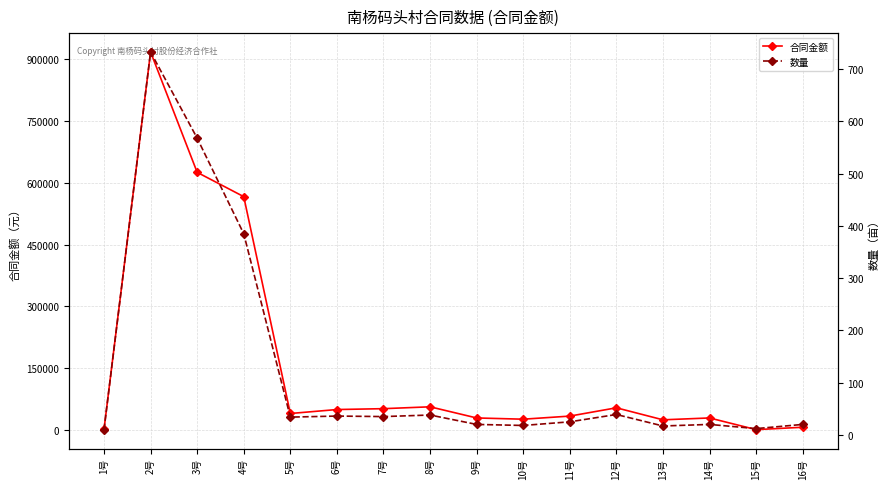

What is the value of the 合同金额 point at the 4th from the left?

565950